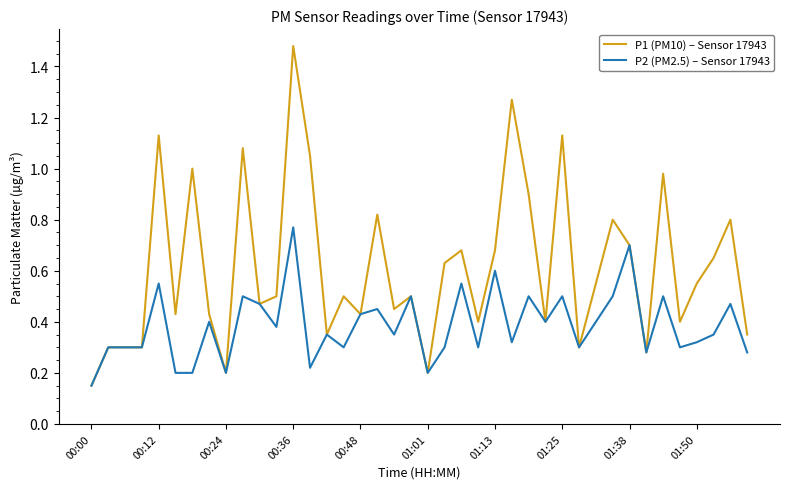

List the series in order of their overall mean, lowest first.

P2 (PM2.5) – Sensor 17943, P1 (PM10) – Sensor 17943